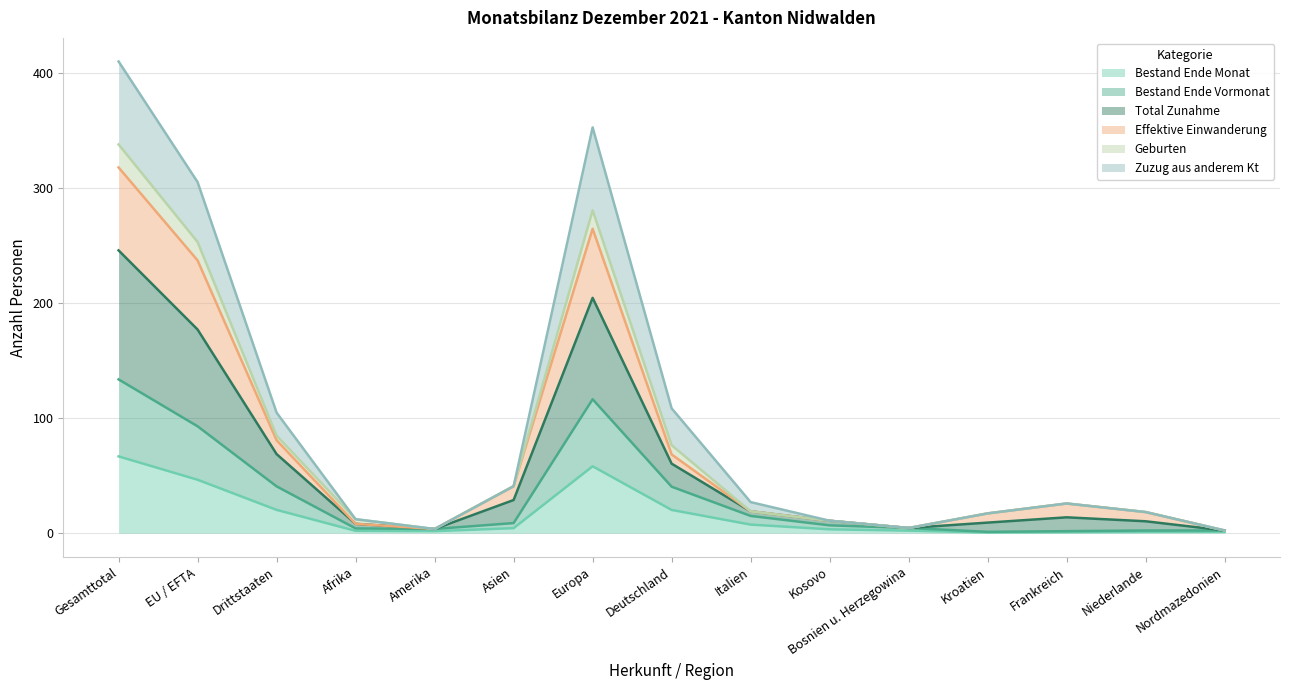

What is the difference between the Zuzug aus anderem Kt values at Europa and Kosovo?

341.5